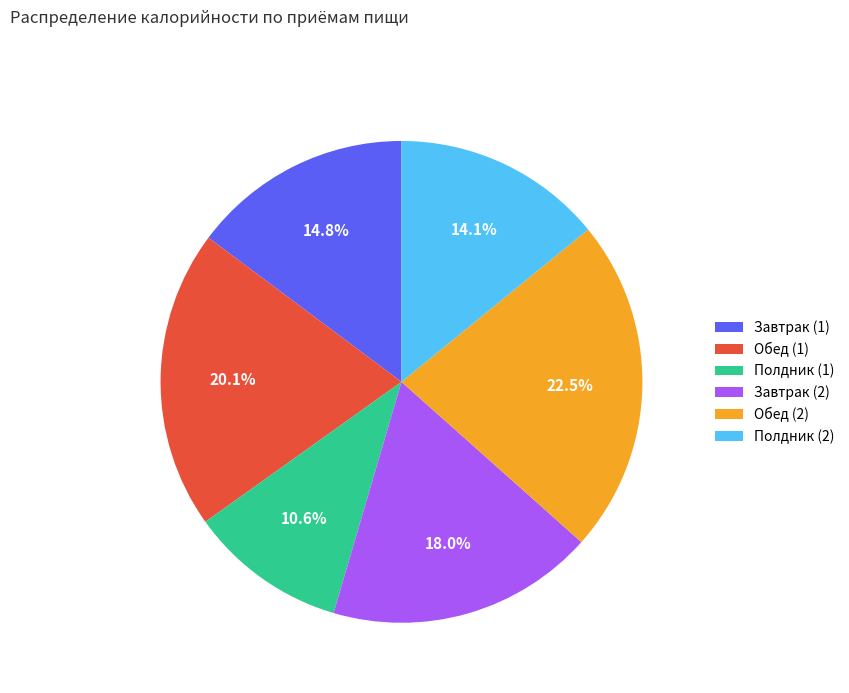

Between Завтрак (1) and Обед (2), which is larger?

Обед (2)